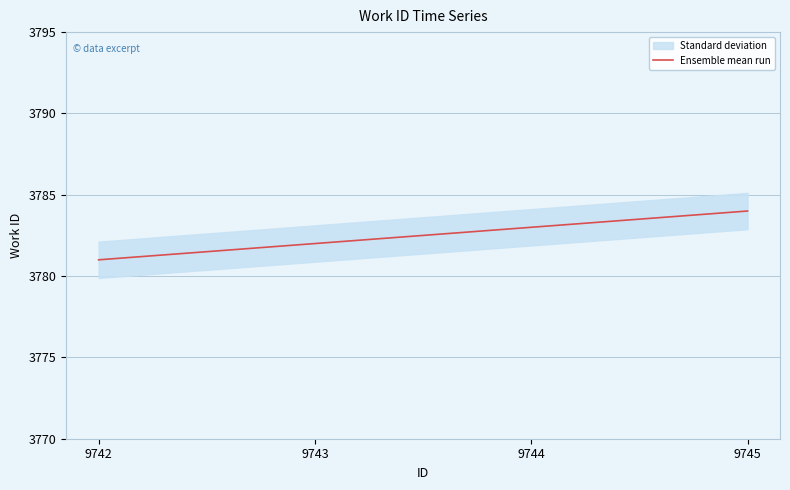

What is the difference between the maximum and minimum values?

3